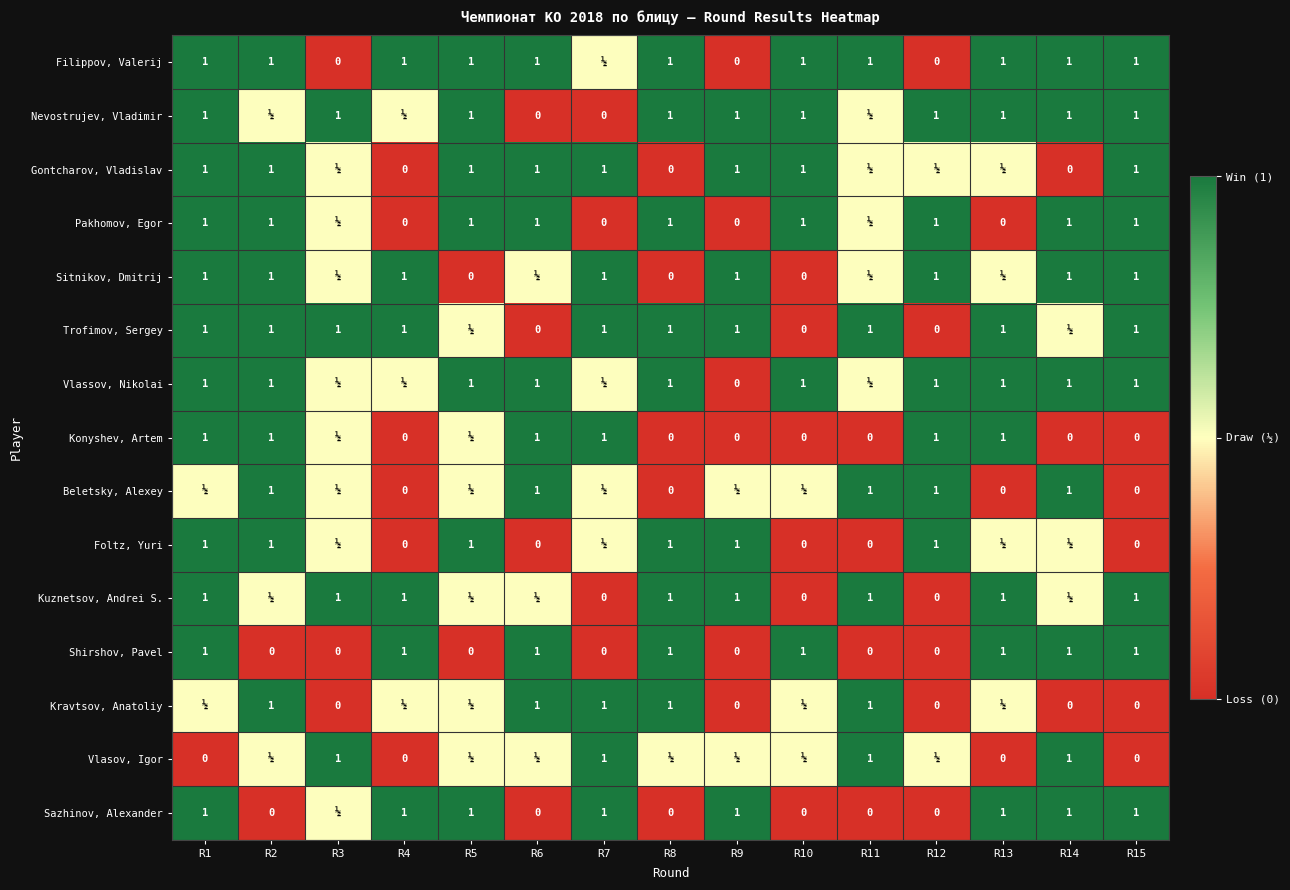

How many distinct data groups are displayed?

15